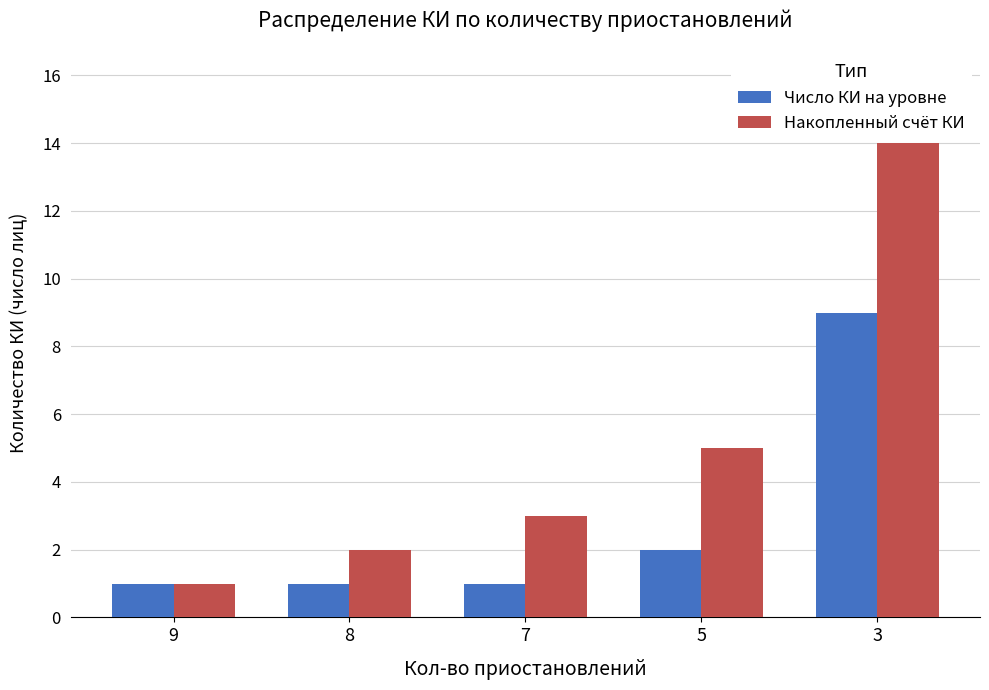

Is it true that Накопленный счёт КИ equals 14 at 3?

True